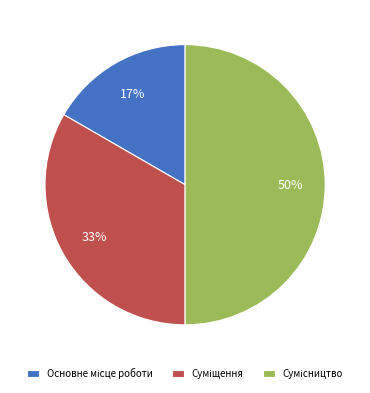

To the nearest percent, what is the difference between the largest and smallest slice percentages?

33%